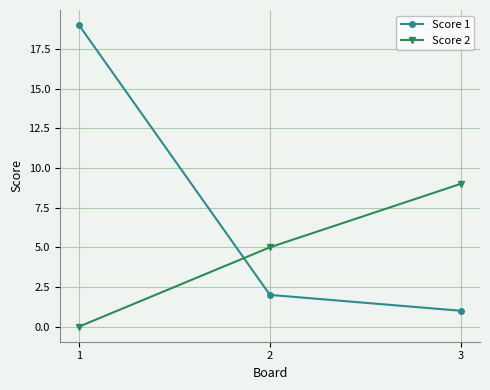

Is this an area chart (filled region under the line)?

No